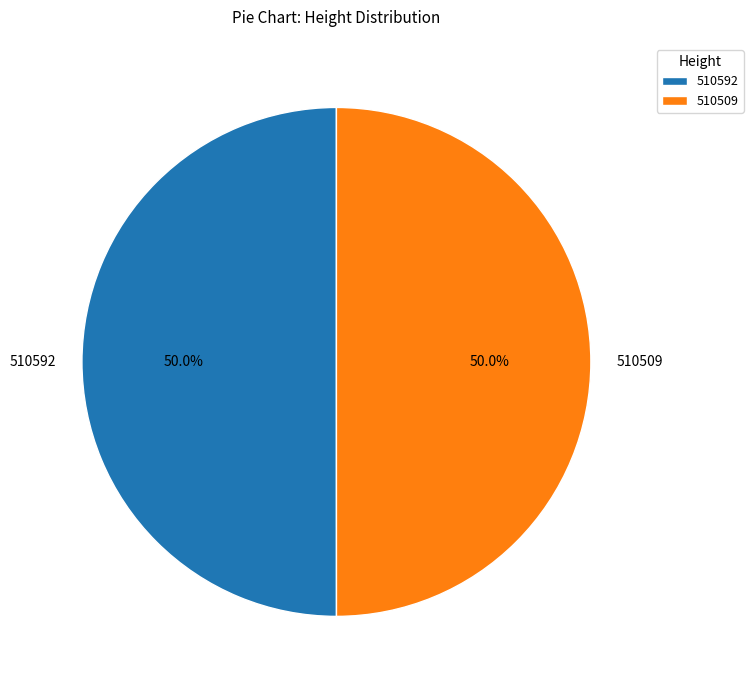

What is the ratio of the value at 510509 to the value at 510592?

1.0